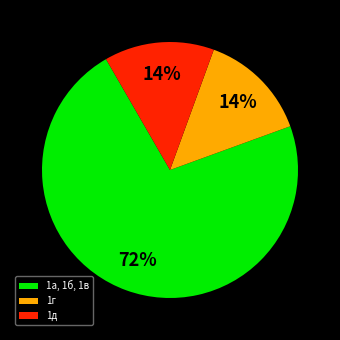

What percentage is the 1д slice, to the nearest percent?

14%